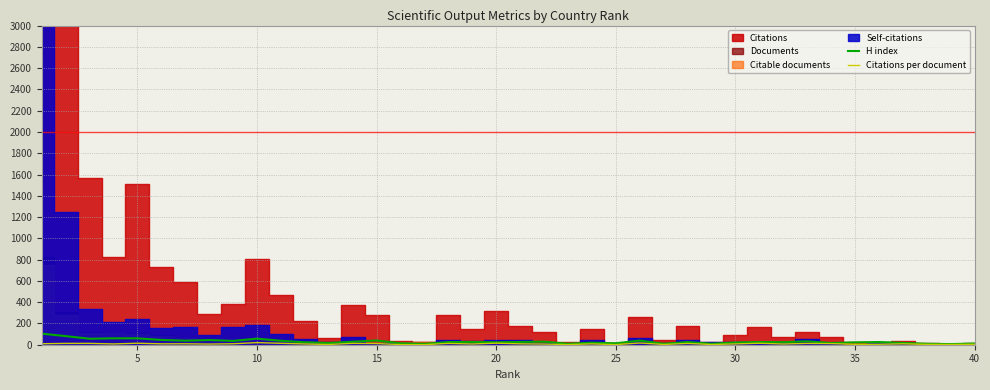

True or false: H index and Citations per document cross at least once.

False